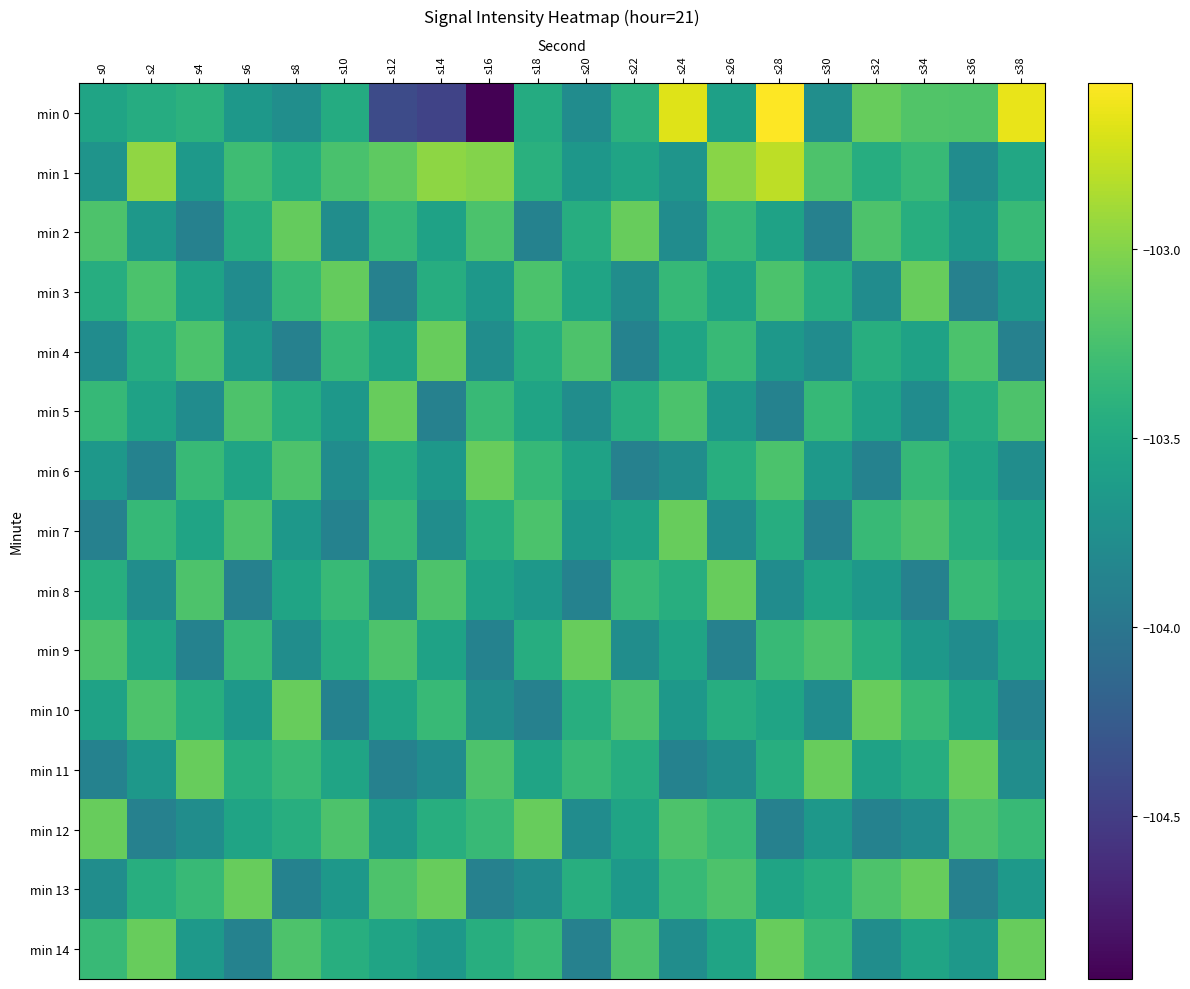

Reading left to right, what are all the values shown in this chart?

min 0: s0=-103.5	s2=-103.5	s4=-103.4	s6=-103.7	s8=-103.8	s10=-103.5	s12=-104.4	s14=-104.5	s16=-104.9	s18=-103.5	s20=-103.8	s22=-103.4	s24=-102.7	s26=-103.6	s28=-102.6	s30=-103.8	s32=-103.1	s34=-103.2	s36=-103.2	s38=-102.6
min 1: s0=-103.7	s2=-103.0	s4=-103.7	s6=-103.3	s8=-103.5	s10=-103.2	s12=-103.2	s14=-103.0	s16=-103.0	s18=-103.4	s20=-103.7	s22=-103.5	s24=-103.7	s26=-103.0	s28=-102.8	s30=-103.2	s32=-103.5	s34=-103.3	s36=-103.8	s38=-103.5
min 2: s0=-103.2	s2=-103.7	s4=-103.9	s6=-103.5	s8=-103.1	s10=-103.8	s12=-103.3	s14=-103.6	s16=-103.2	s18=-103.9	s20=-103.5	s22=-103.1	s24=-103.8	s26=-103.3	s28=-103.6	s30=-103.9	s32=-103.2	s34=-103.4	s36=-103.7	s38=-103.3
min 3: s0=-103.5	s2=-103.2	s4=-103.6	s6=-103.8	s8=-103.3	s10=-103.1	s12=-103.9	s14=-103.5	s16=-103.7	s18=-103.2	s20=-103.5	s22=-103.8	s24=-103.3	s26=-103.6	s28=-103.2	s30=-103.5	s32=-103.8	s34=-103.1	s36=-103.9	s38=-103.7
min 4: s0=-103.8	s2=-103.5	s4=-103.2	s6=-103.7	s8=-103.9	s10=-103.3	s12=-103.6	s14=-103.1	s16=-103.8	s18=-103.5	s20=-103.2	s22=-103.9	s24=-103.5	s26=-103.3	s28=-103.7	s30=-103.8	s32=-103.4	s34=-103.6	s36=-103.2	s38=-103.9
min 5: s0=-103.3	s2=-103.6	s4=-103.8	s6=-103.2	s8=-103.5	s10=-103.7	s12=-103.1	s14=-103.9	s16=-103.3	s18=-103.5	s20=-103.8	s22=-103.4	s24=-103.2	s26=-103.7	s28=-103.9	s30=-103.3	s32=-103.6	s34=-103.8	s36=-103.5	s38=-103.2
min 6: s0=-103.7	s2=-103.9	s4=-103.3	s6=-103.5	s8=-103.2	s10=-103.8	s12=-103.5	s14=-103.7	s16=-103.1	s18=-103.3	s20=-103.6	s22=-103.9	s24=-103.8	s26=-103.4	s28=-103.2	s30=-103.7	s32=-103.9	s34=-103.3	s36=-103.5	s38=-103.8
min 7: s0=-103.9	s2=-103.3	s4=-103.5	s6=-103.2	s8=-103.7	s10=-103.9	s12=-103.3	s14=-103.8	s16=-103.4	s18=-103.2	s20=-103.7	s22=-103.6	s24=-103.1	s26=-103.8	s28=-103.5	s30=-103.9	s32=-103.3	s34=-103.2	s36=-103.4	s38=-103.6
min 8: s0=-103.4	s2=-103.8	s4=-103.2	s6=-103.9	s8=-103.5	s10=-103.3	s12=-103.8	s14=-103.2	s16=-103.6	s18=-103.7	s20=-103.9	s22=-103.3	s24=-103.4	s26=-103.1	s28=-103.8	s30=-103.5	s32=-103.7	s34=-103.9	s36=-103.3	s38=-103.4
min 9: s0=-103.2	s2=-103.5	s4=-103.9	s6=-103.3	s8=-103.8	s10=-103.4	s12=-103.2	s14=-103.6	s16=-103.9	s18=-103.5	s20=-103.1	s22=-103.8	s24=-103.5	s26=-103.9	s28=-103.3	s30=-103.2	s32=-103.4	s34=-103.7	s36=-103.8	s38=-103.5
min 10: s0=-103.6	s2=-103.2	s4=-103.4	s6=-103.7	s8=-103.1	s10=-103.9	s12=-103.5	s14=-103.3	s16=-103.8	s18=-103.9	s20=-103.4	s22=-103.2	s24=-103.7	s26=-103.5	s28=-103.5	s30=-103.8	s32=-103.1	s34=-103.3	s36=-103.6	s38=-103.9
min 11: s0=-103.9	s2=-103.7	s4=-103.1	s6=-103.4	s8=-103.3	s10=-103.5	s12=-103.9	s14=-103.8	s16=-103.2	s18=-103.5	s20=-103.3	s22=-103.5	s24=-103.9	s26=-103.8	s28=-103.4	s30=-103.1	s32=-103.6	s34=-103.5	s36=-103.1	s38=-103.8
min 12: s0=-103.1	s2=-103.9	s4=-103.8	s6=-103.5	s8=-103.4	s10=-103.2	s12=-103.7	s14=-103.4	s16=-103.3	s18=-103.1	s20=-103.8	s22=-103.5	s24=-103.2	s26=-103.3	s28=-103.9	s30=-103.7	s32=-103.9	s34=-103.8	s36=-103.2	s38=-103.3
min 13: s0=-103.8	s2=-103.4	s4=-103.3	s6=-103.1	s8=-103.9	s10=-103.7	s12=-103.2	s14=-103.1	s16=-103.9	s18=-103.8	s20=-103.4	s22=-103.7	s24=-103.3	s26=-103.2	s28=-103.5	s30=-103.4	s32=-103.2	s34=-103.1	s36=-103.9	s38=-103.7
min 14: s0=-103.3	s2=-103.1	s4=-103.7	s6=-103.9	s8=-103.2	s10=-103.4	s12=-103.5	s14=-103.7	s16=-103.4	s18=-103.3	s20=-103.9	s22=-103.2	s24=-103.8	s26=-103.5	s28=-103.1	s30=-103.3	s32=-103.8	s34=-103.5	s36=-103.7	s38=-103.1